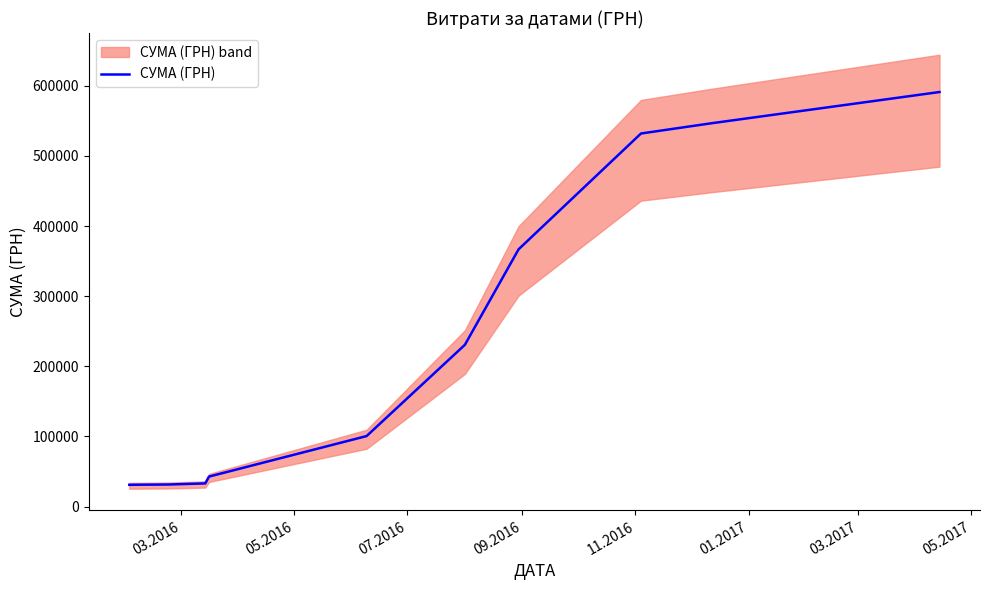

Reading left to right, what are all the values shown in this chart?

30943.1	31078.8	31371.5	32939.7	42675.5	100449.9	230549.7	366858.1	531939.0	546539.0	591082.1